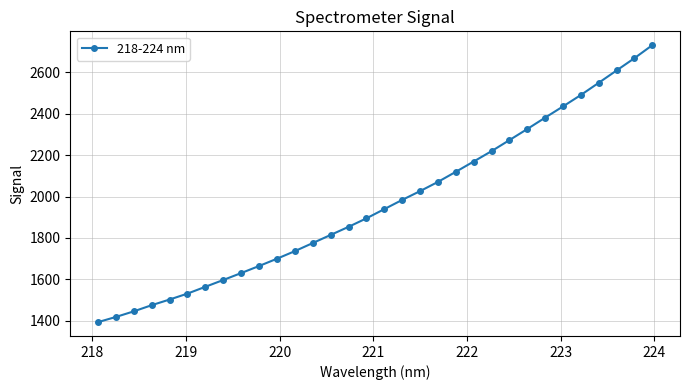

What is the value of the 14th point from the left?

1814.6